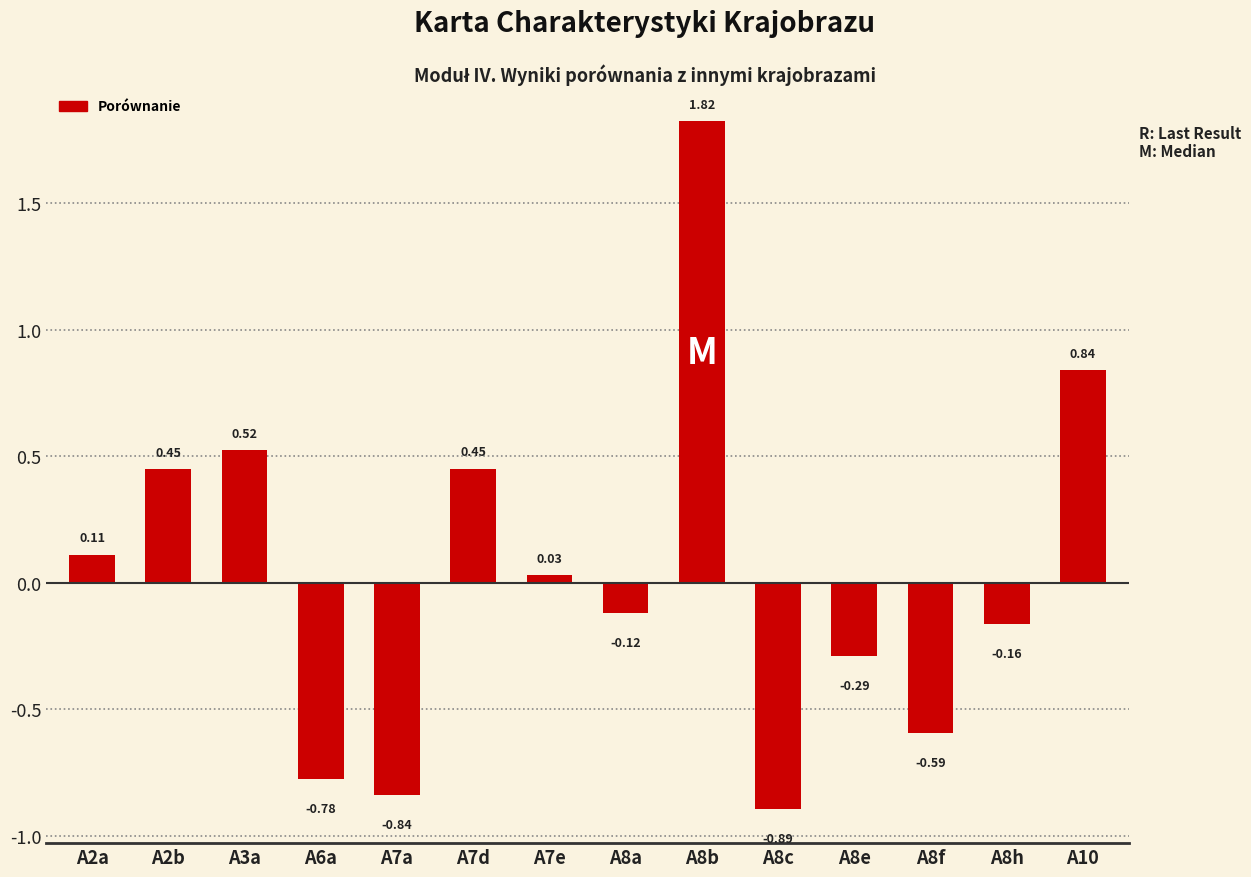

What is the difference between the maximum and minimum values?

2.7